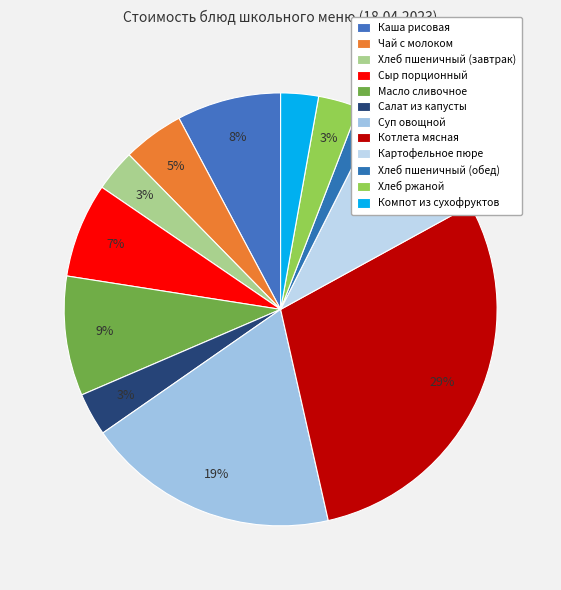

Approximately how many times larger is the value at Сыр порционный compared to Хлеб пшеничный (завтрак)?

2.3